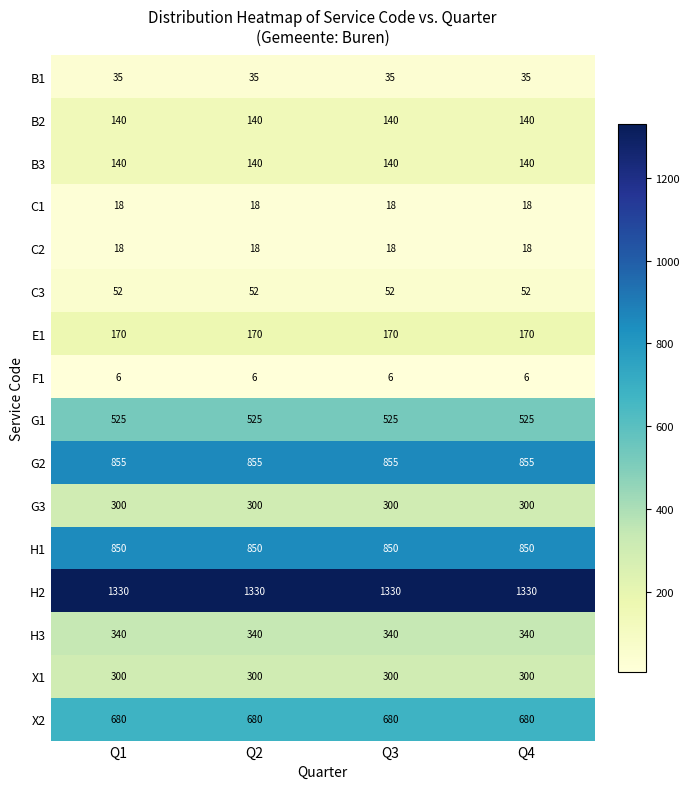

What is the spread (max minus min) of values at Q4?

1324